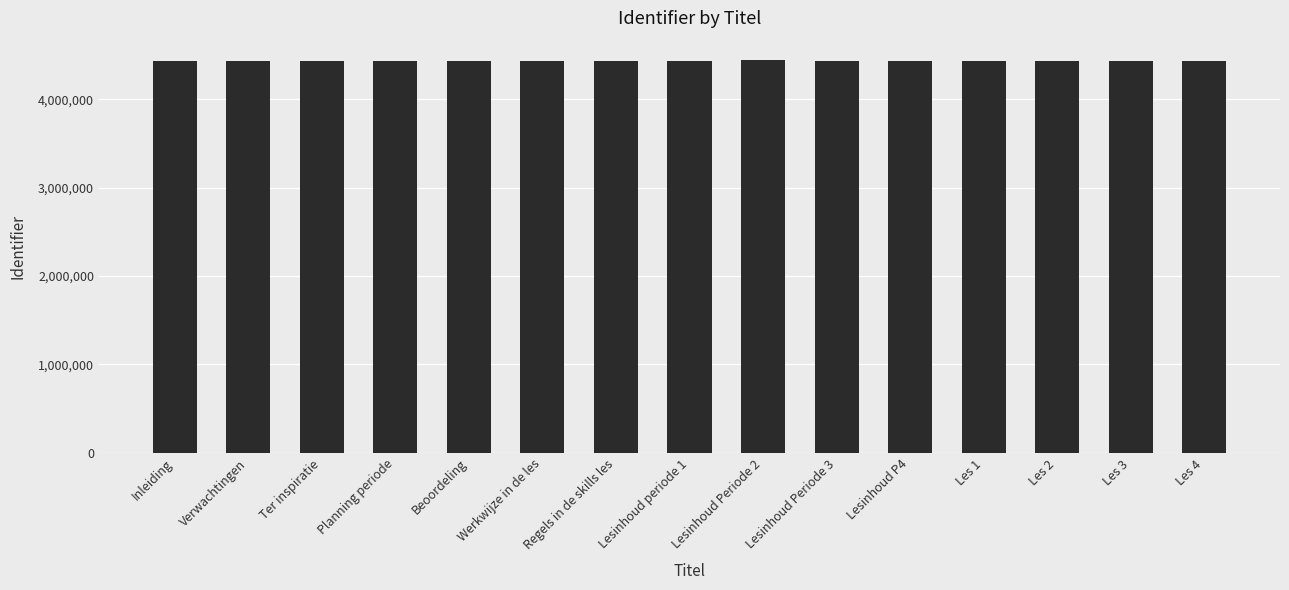

The chart shows a value of 4434106 at Lesinhoud periode 1. True or false?

True